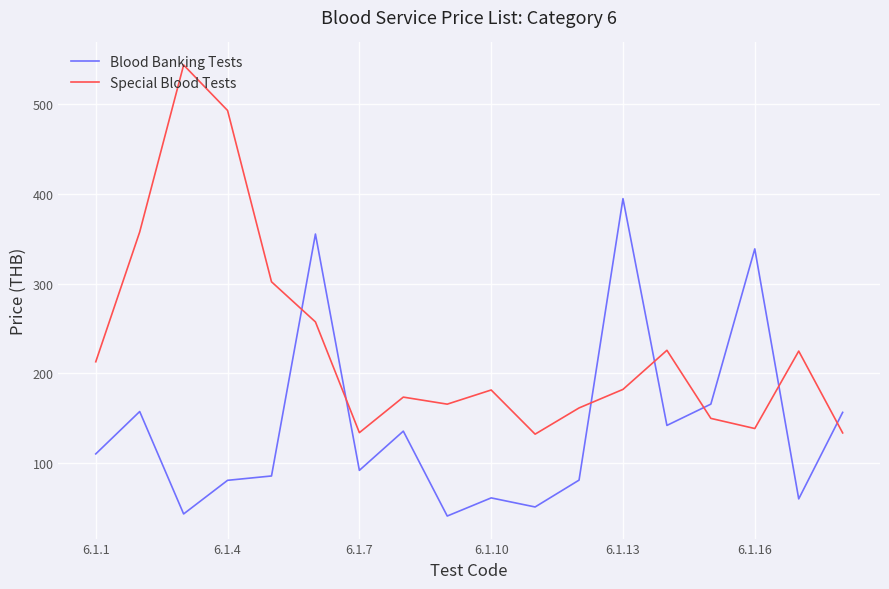

Which series has the largest range (max minus min)?

Special Blood Tests